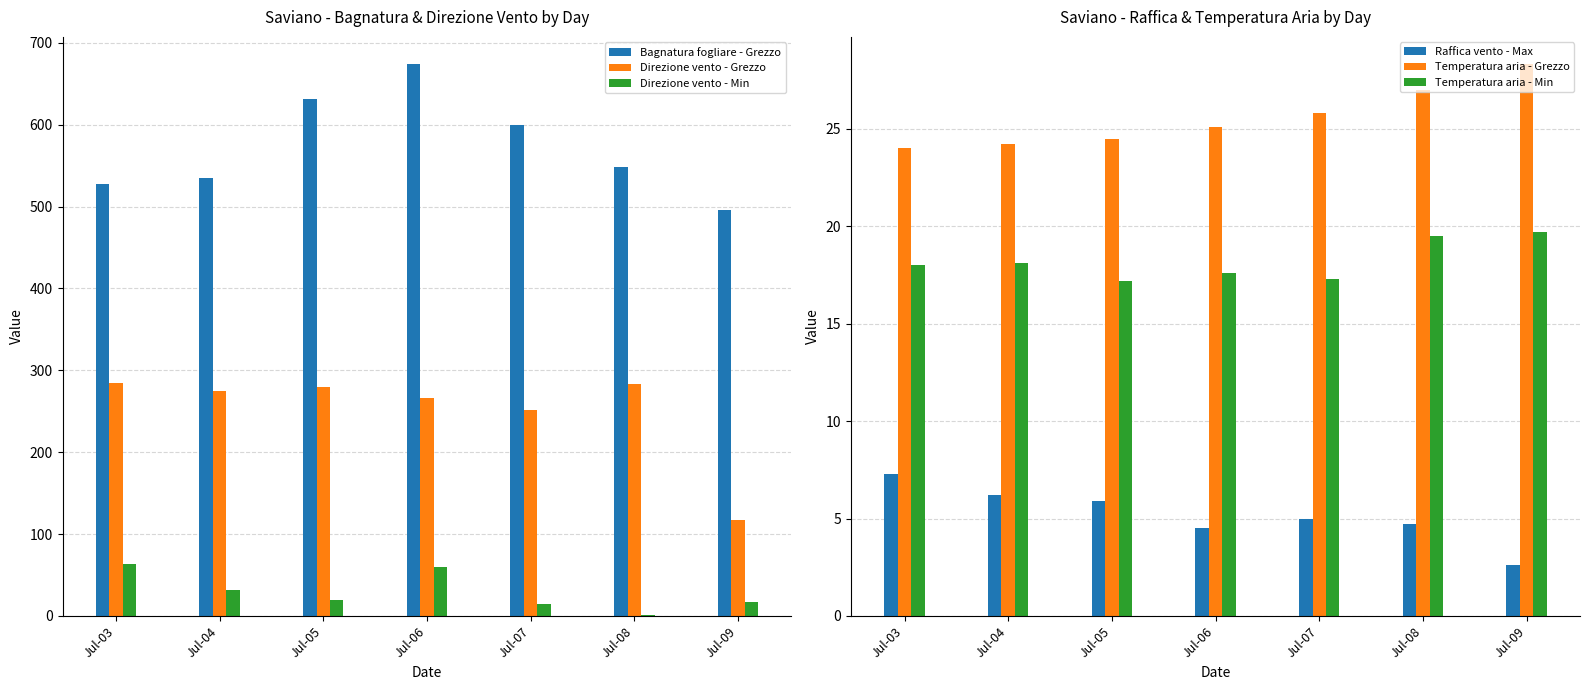

Reading left to right, what are all the values shown in this chart?

Bagnatura fogliare - Grezzo: 527.4	535.3	631.5	673.5	599.1	548.2	495.5
Direzione vento - Grezzo: 284.0	275.0	280.0	266.0	252.0	283.0	117.0
Direzione vento - Min: 64.0	32.0	20.0	60.0	15.0	1.0	17.0
Raffica vento - Max: 7.3	6.2	5.9	4.5	5.0	4.7	2.6
Temperatura aria - Grezzo: 24.0	24.2	24.5	25.1	25.8	27.0	28.3
Temperatura aria - Min: 18.0	18.1	17.2	17.6	17.3	19.5	19.7